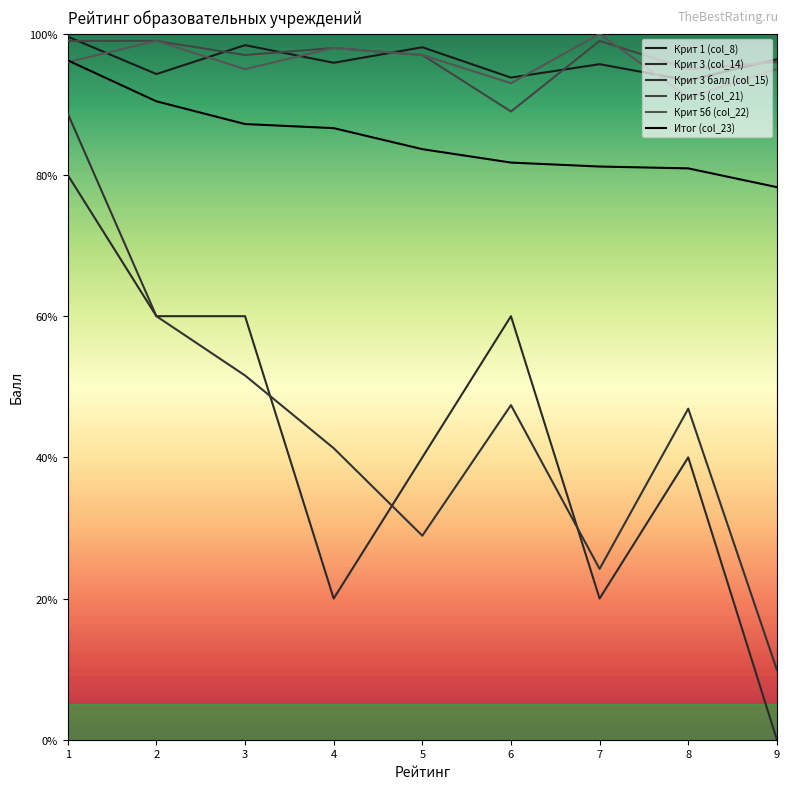

What is the spread (max minus min) of values at 9?

96.4